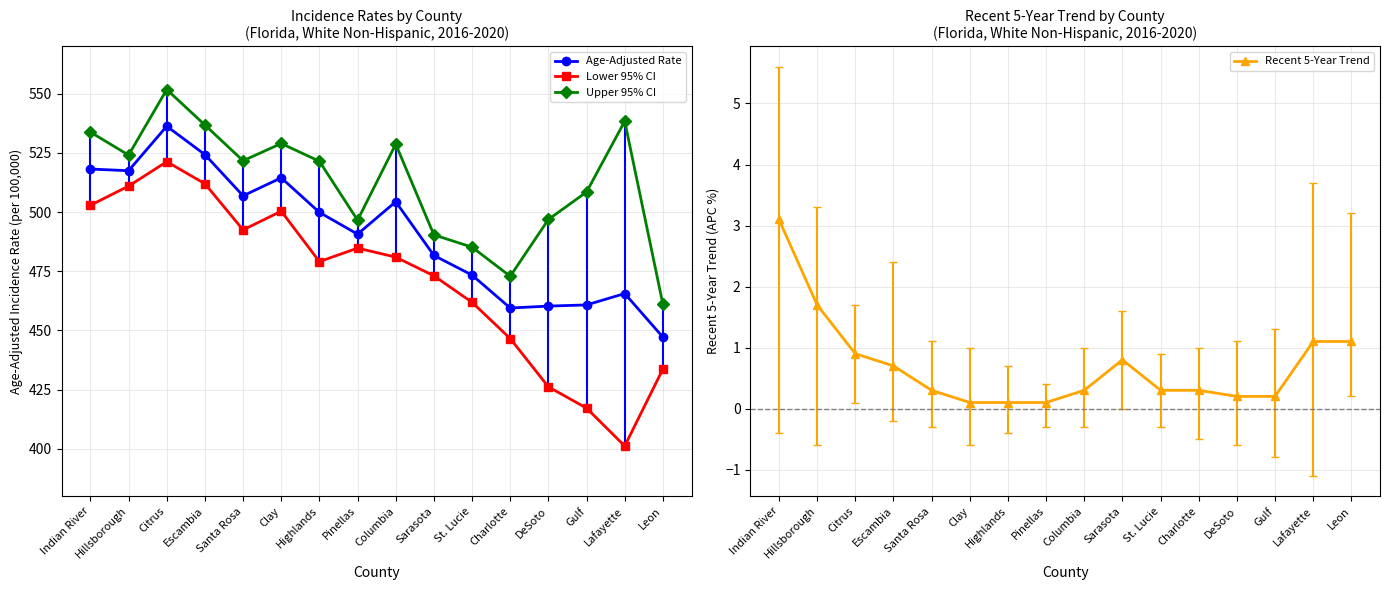

True or false: Lower 95% CI has more than 1 interior local peaks.

True